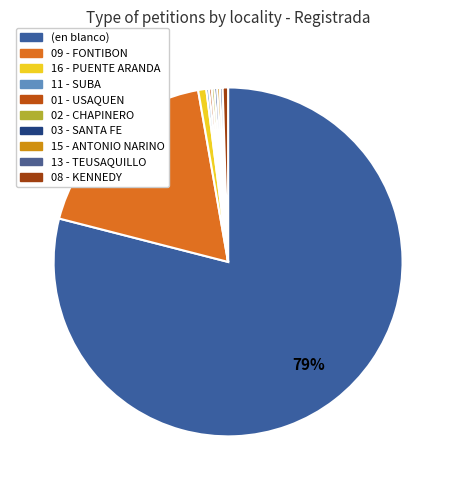

What is the smallest slice in the pie chart?

11 - SUBA